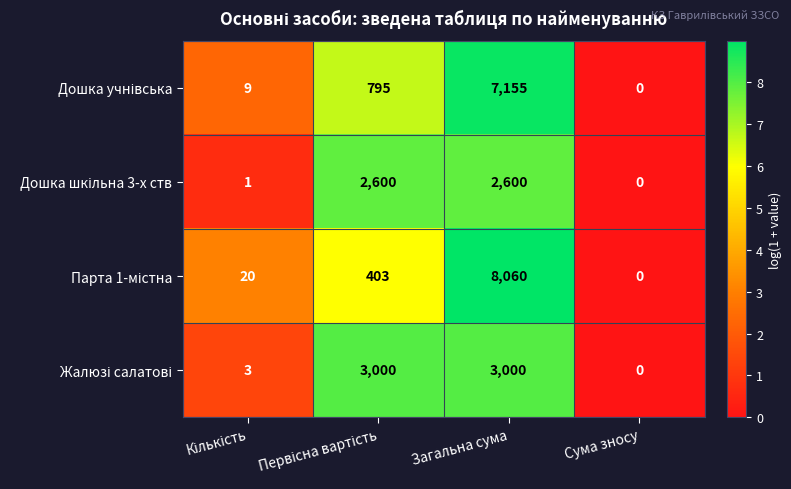

What is the spread (max minus min) of values at Загальна сума?

5460